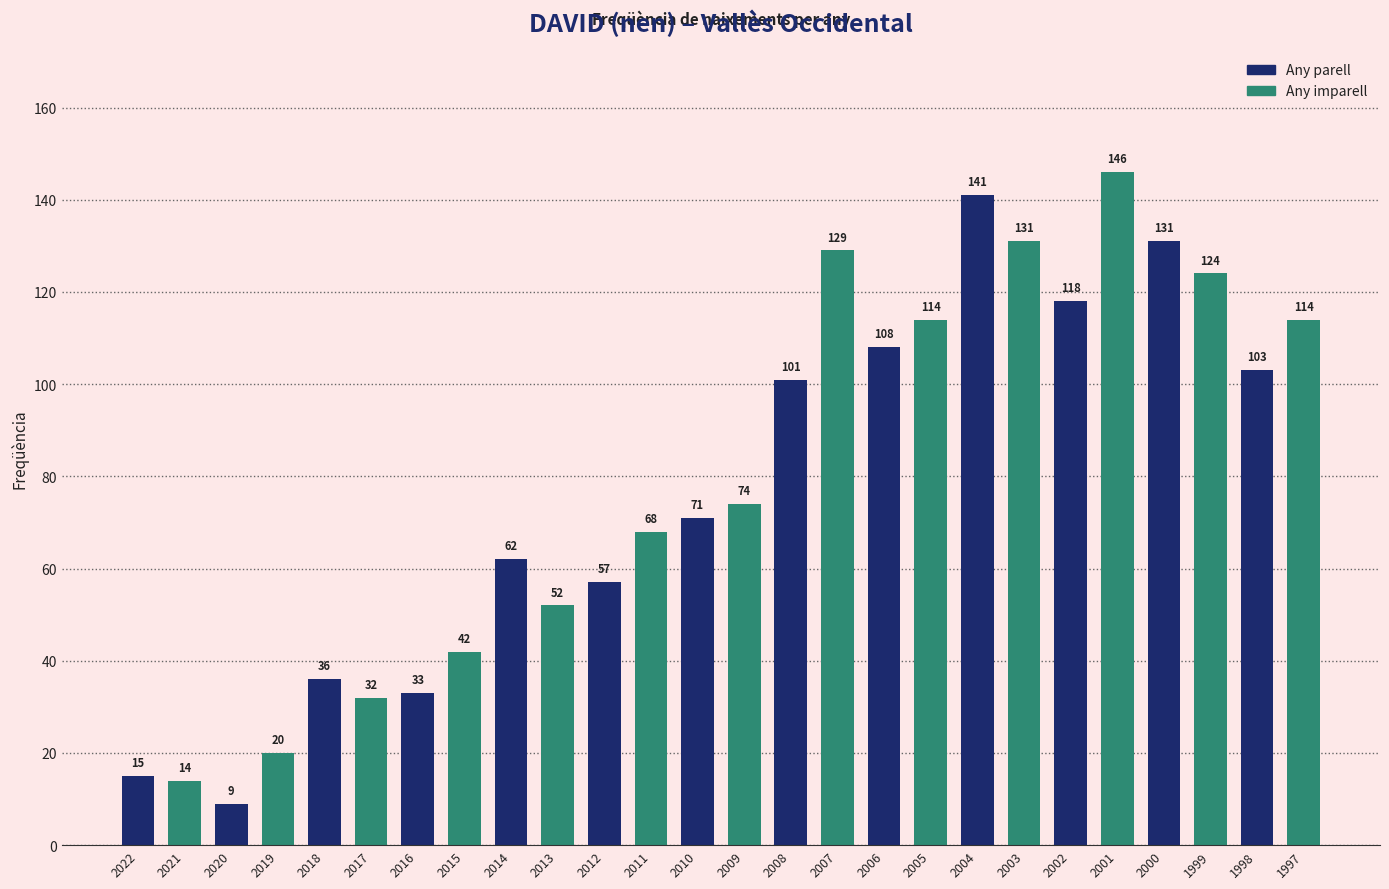

Which label corresponds to the smallest value in the chart?

2020